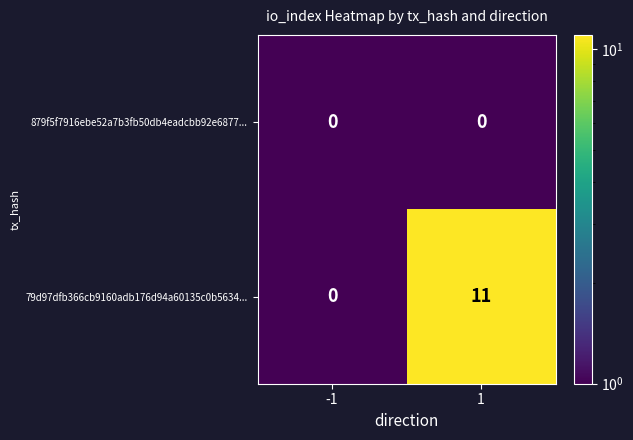

What is the maximum value for 79d97dfb366cb9160adb176d94a60135c0b5634...?

11